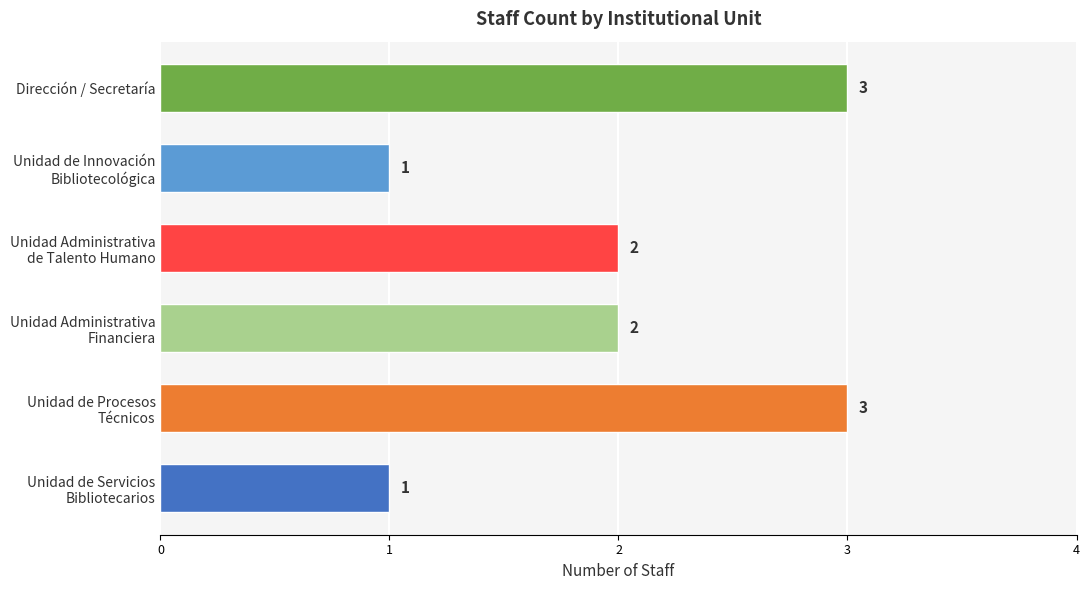

Count the number of categories in the chart.

6